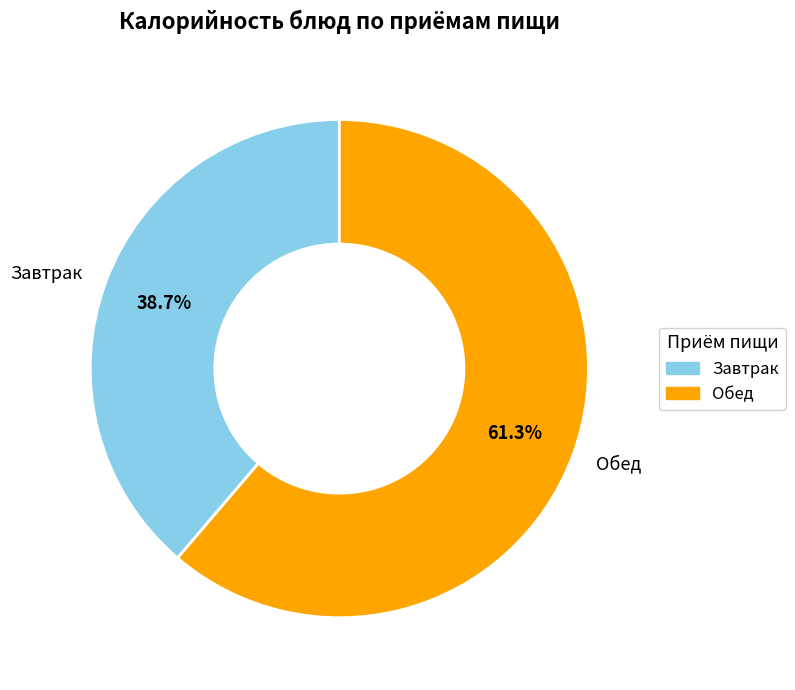

What is the smallest slice in the pie chart?

Завтрак